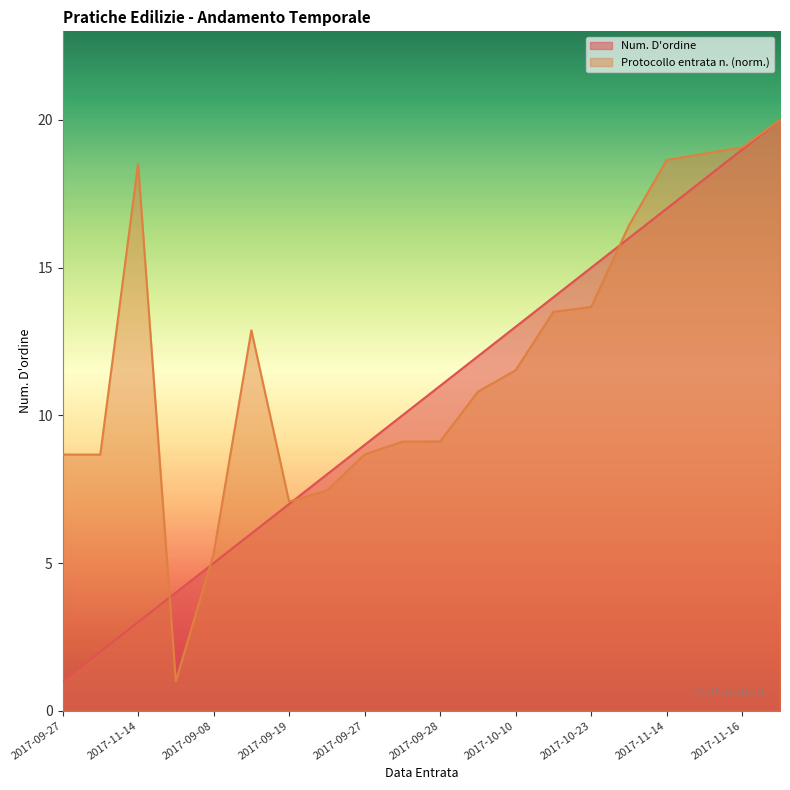

How many lines are shown in the chart?

2